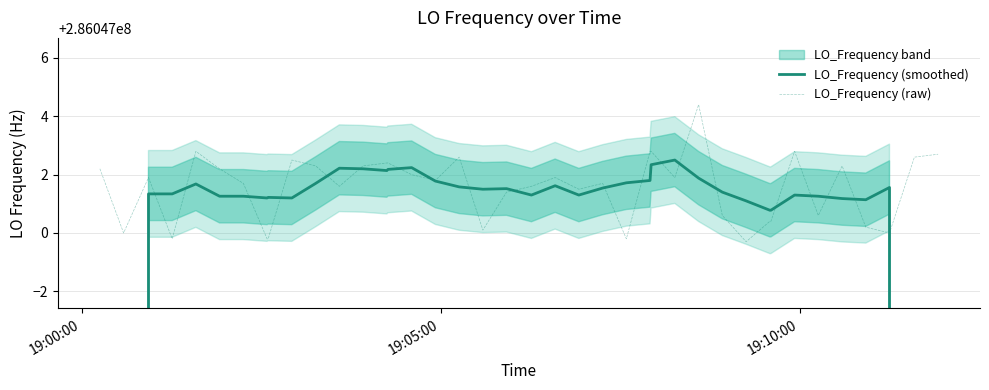

How many intersections are there between LO_Frequency (smoothed) and LO_Frequency (raw)?

20